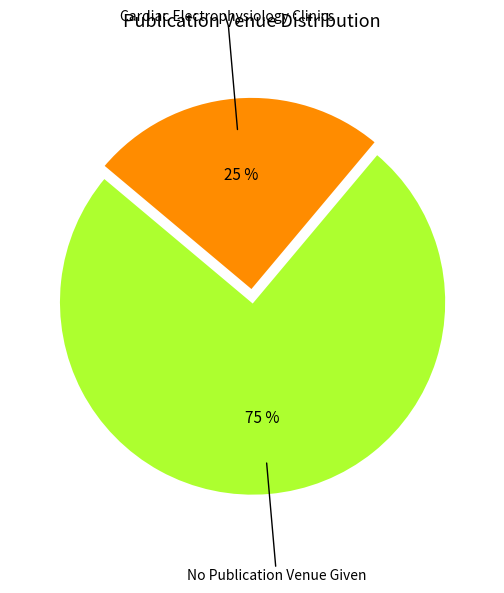

To the nearest percent, what is the difference between the largest and smallest slice percentages?

50%